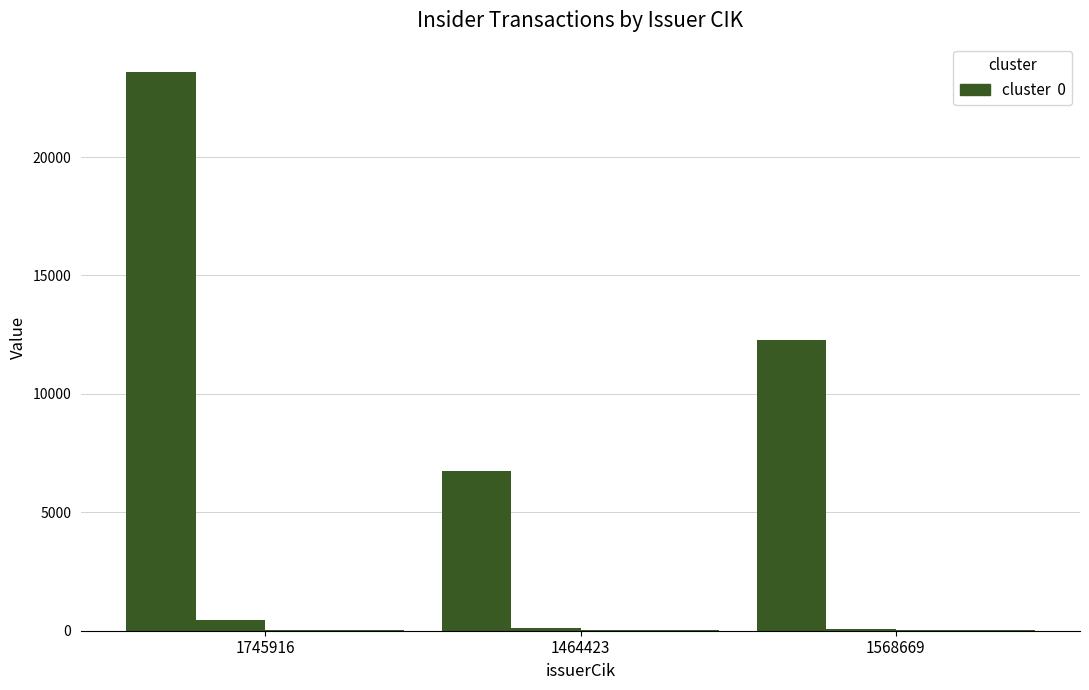

Count the number of data series in this chart.

4